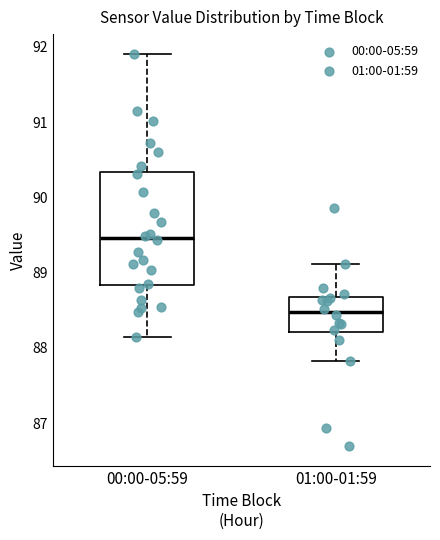

Comparing the boxes themselves (not the whiskers), which one is the tallest?

00:00-05:59